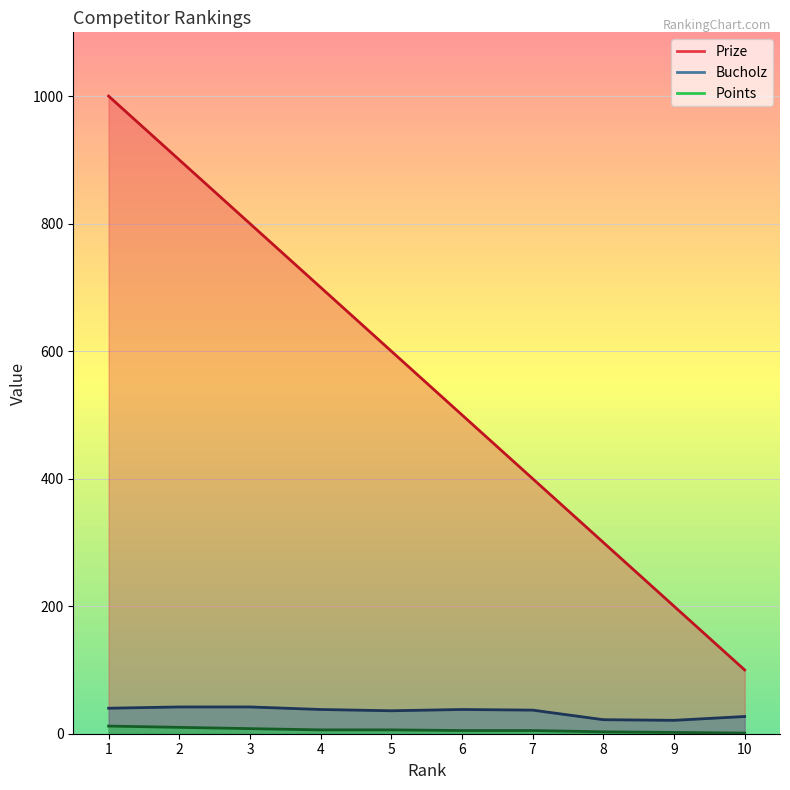

True or false: Points has a value of 6 at 5.

True